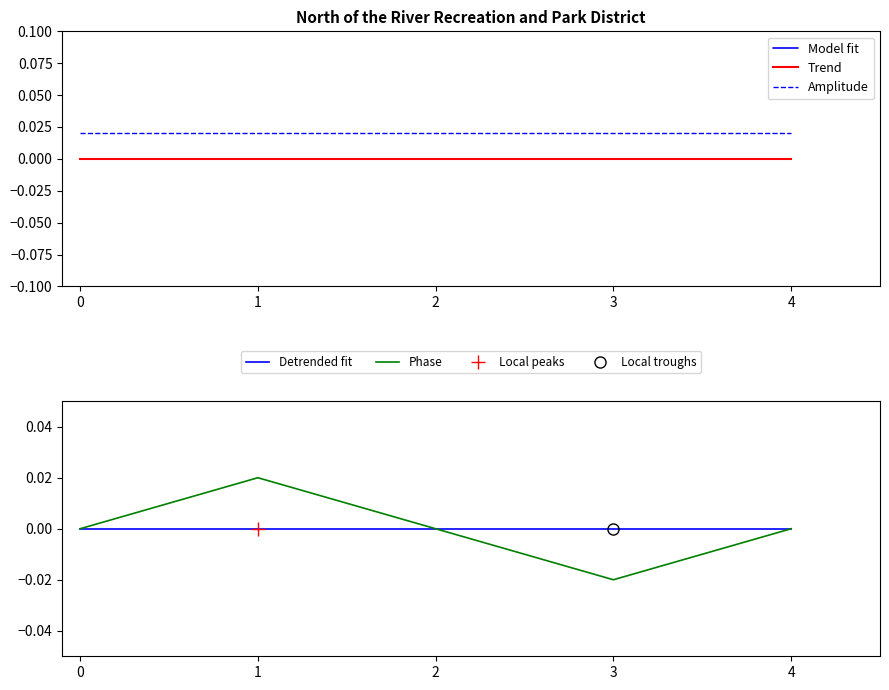

Is it true that Phase equals -0.0 at 4?

True